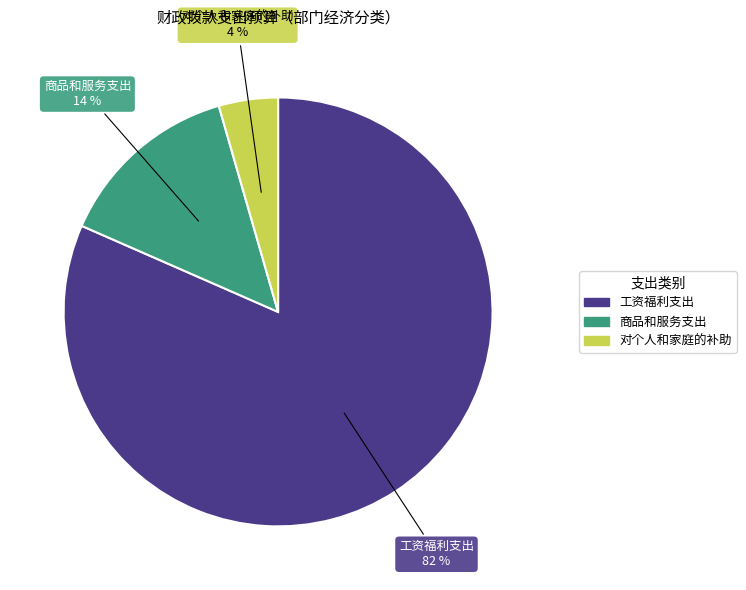

Which has a higher value, 工资福利支出 or 商品和服务支出?

工资福利支出